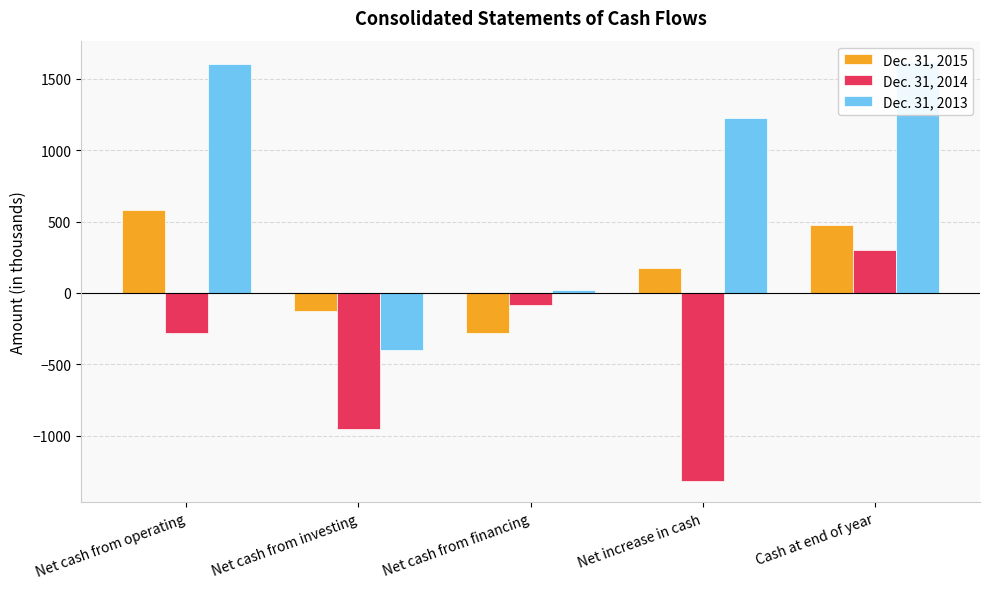

What is the label of the 5th bar from the left?

Cash at end of year